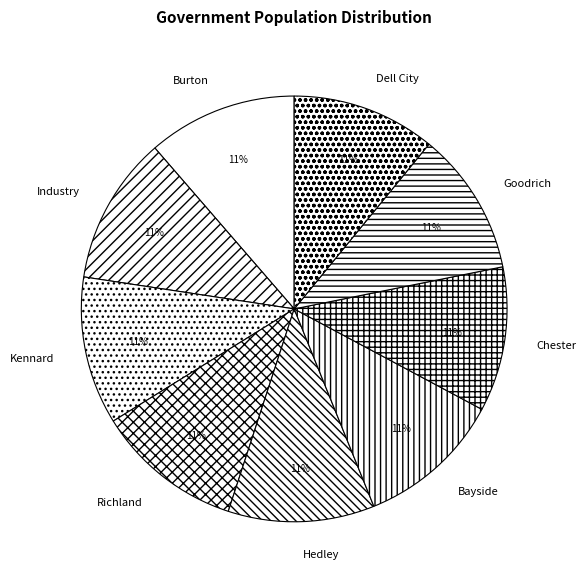

To the nearest percent, what portion does Chester represent?

11%